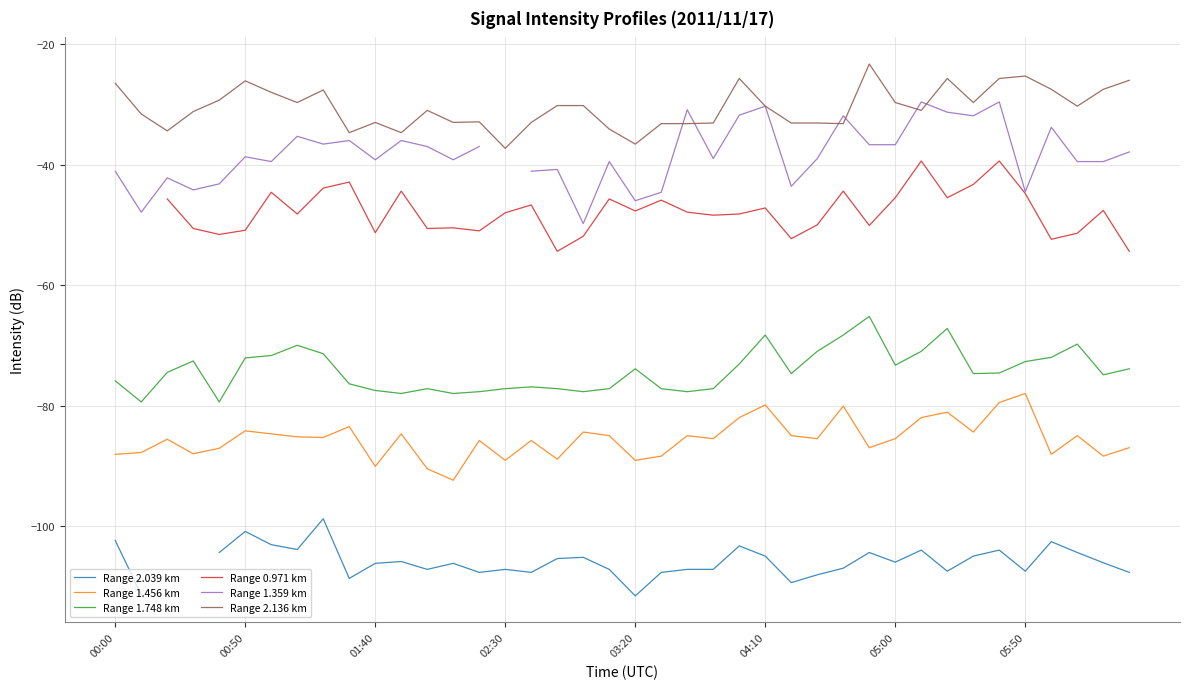

Between 16 and 24, which is larger?

24